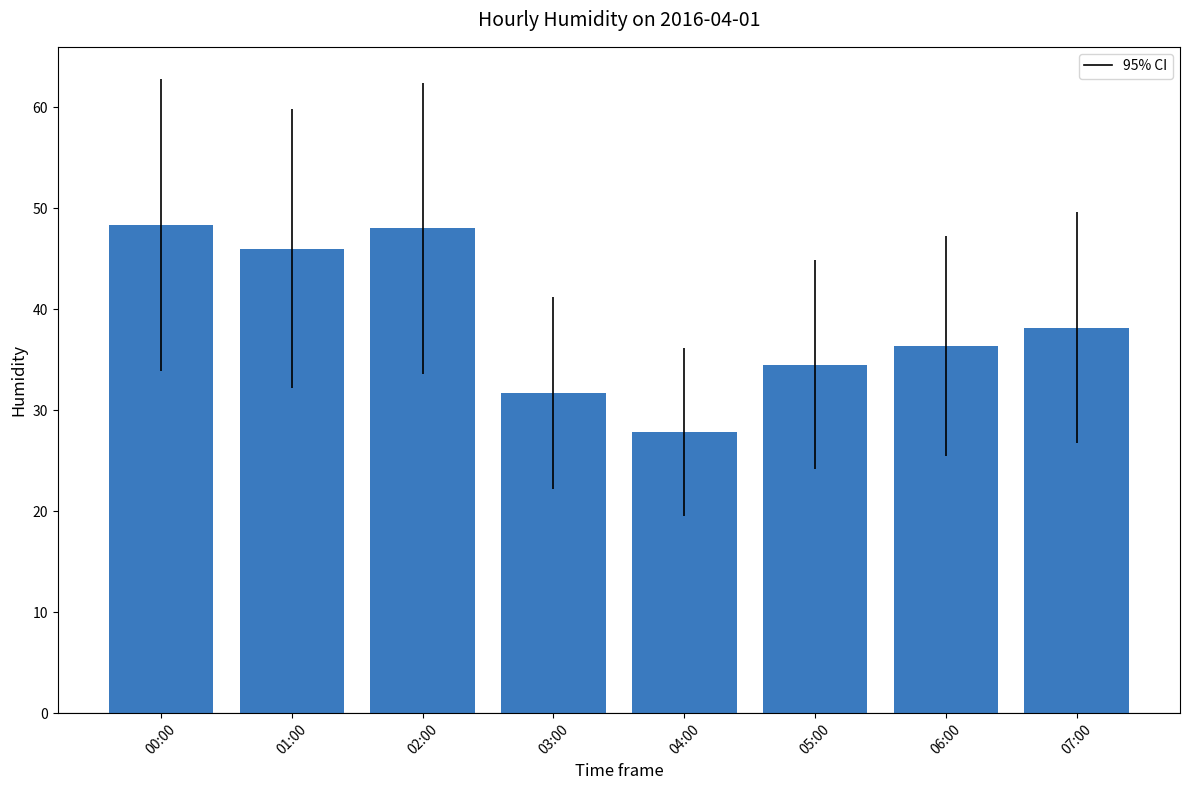

How many bars are there in total?

8